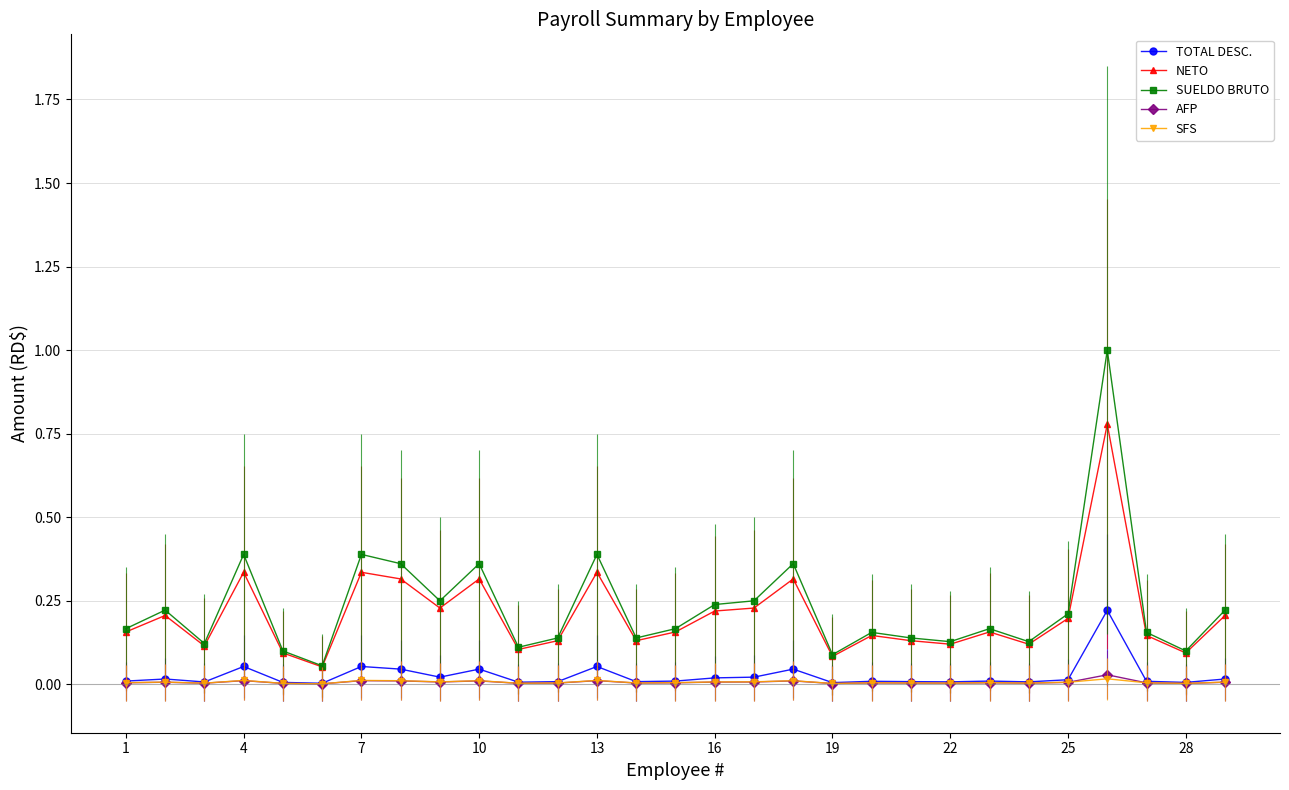

Which series has the largest range (max minus min)?

SUELDO BRUTO